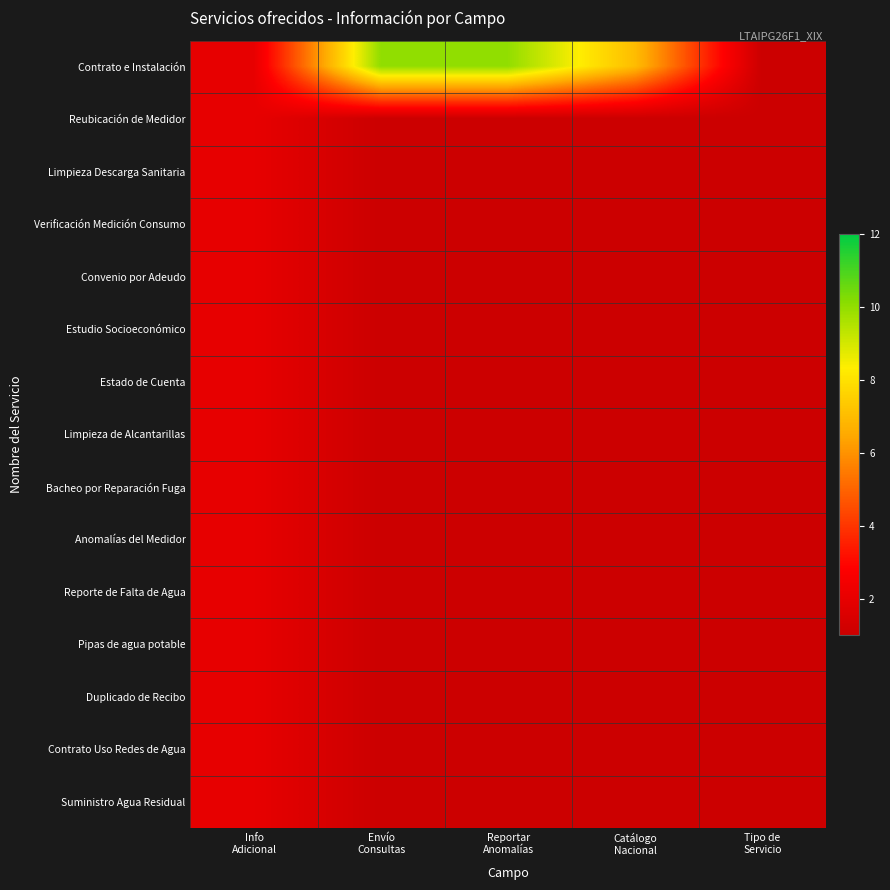

Reading left to right, transcribe all the data shown in this chart.

Contrato e Instalación: Info
Adicional=2	Envío
Consultas=10	Reportar
Anomalías=10	Catálogo
Nacional=7	Tipo de
Servicio=1
Reubicación de Medidor: Info
Adicional=2	Envío
Consultas=1	Reportar
Anomalías=1	Catálogo
Nacional=1	Tipo de
Servicio=1
Limpieza Descarga Sanitaria: Info
Adicional=2	Envío
Consultas=1	Reportar
Anomalías=1	Catálogo
Nacional=1	Tipo de
Servicio=1
Verificación Medición Consumo: Info
Adicional=2	Envío
Consultas=1	Reportar
Anomalías=1	Catálogo
Nacional=1	Tipo de
Servicio=1
Convenio por Adeudo: Info
Adicional=2	Envío
Consultas=1	Reportar
Anomalías=1	Catálogo
Nacional=1	Tipo de
Servicio=1
Estudio Socioeconómico: Info
Adicional=2	Envío
Consultas=1	Reportar
Anomalías=1	Catálogo
Nacional=1	Tipo de
Servicio=1
Estado de Cuenta: Info
Adicional=2	Envío
Consultas=1	Reportar
Anomalías=1	Catálogo
Nacional=1	Tipo de
Servicio=1
Limpieza de Alcantarillas: Info
Adicional=2	Envío
Consultas=1	Reportar
Anomalías=1	Catálogo
Nacional=1	Tipo de
Servicio=1
Bacheo por Reparación Fuga: Info
Adicional=2	Envío
Consultas=1	Reportar
Anomalías=1	Catálogo
Nacional=1	Tipo de
Servicio=1
Anomalías del Medidor: Info
Adicional=2	Envío
Consultas=1	Reportar
Anomalías=1	Catálogo
Nacional=1	Tipo de
Servicio=1
Reporte de Falta de Agua: Info
Adicional=2	Envío
Consultas=1	Reportar
Anomalías=1	Catálogo
Nacional=1	Tipo de
Servicio=1
Pipas de agua potable: Info
Adicional=2	Envío
Consultas=1	Reportar
Anomalías=1	Catálogo
Nacional=1	Tipo de
Servicio=1
Duplicado de Recibo: Info
Adicional=2	Envío
Consultas=1	Reportar
Anomalías=1	Catálogo
Nacional=1	Tipo de
Servicio=1
Contrato Uso Redes de Agua: Info
Adicional=2	Envío
Consultas=1	Reportar
Anomalías=1	Catálogo
Nacional=1	Tipo de
Servicio=1
Suministro Agua Residual: Info
Adicional=2	Envío
Consultas=1	Reportar
Anomalías=1	Catálogo
Nacional=1	Tipo de
Servicio=1